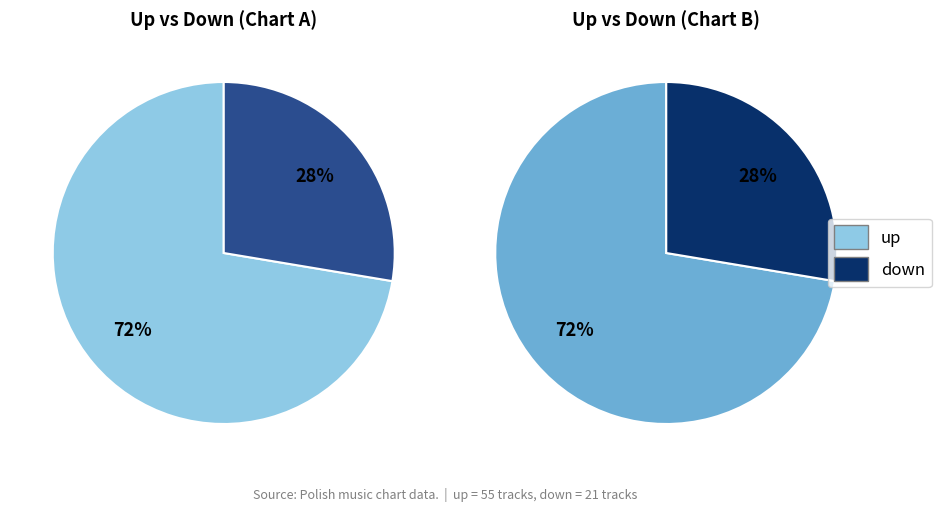

Is it true that down is 14% of the pie?

False